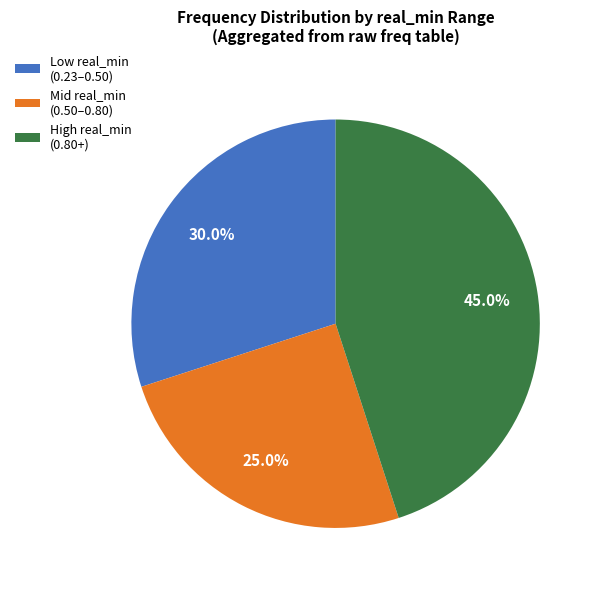

Which has a higher value, High real_min (0.80+) or Mid real_min (0.50–0.80)?

High real_min (0.80+)